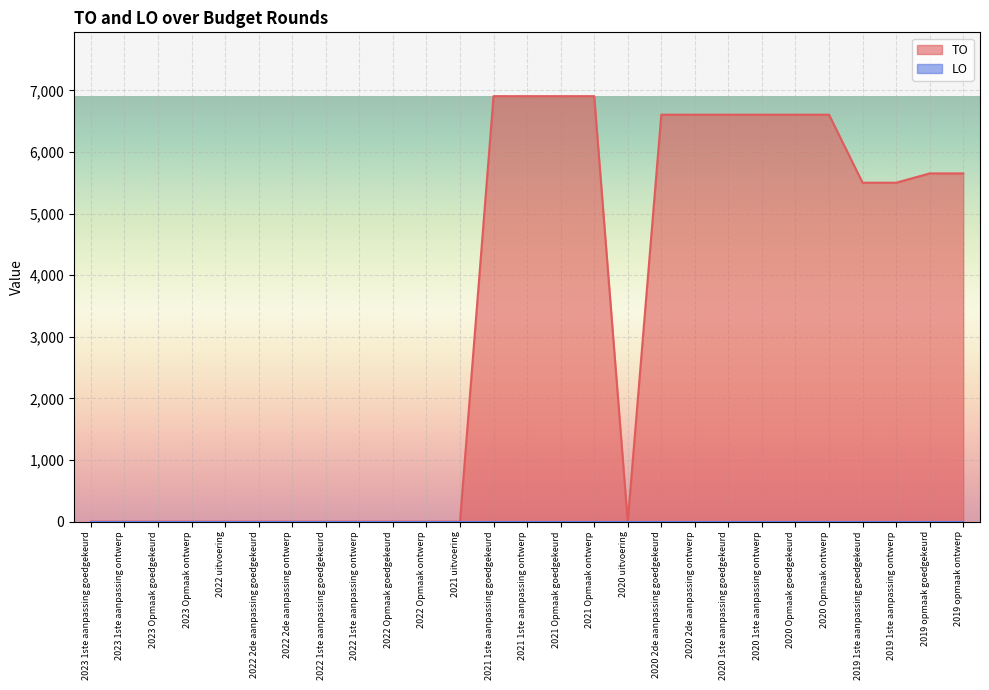

How many points are lower than both their immediate neighbors (excluding endpoints)?

1